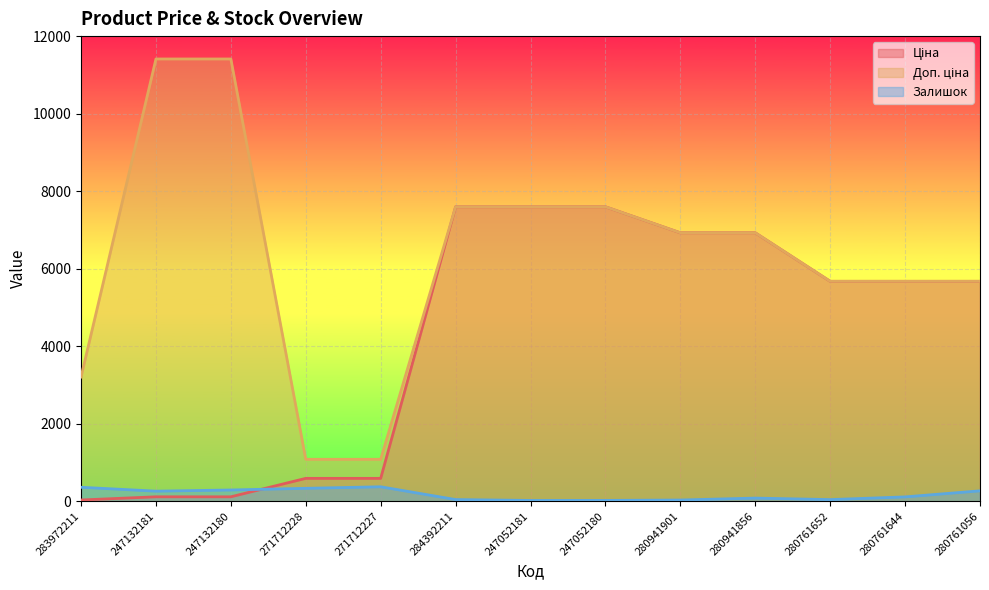

Rank the series by their average value, from lowest to highest.

Залишок, Ціна, Доп. ціна